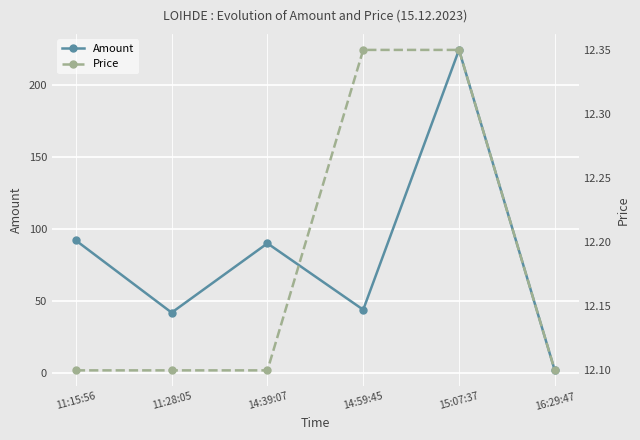

Does the chart display data point markers on the line(s)?

Yes